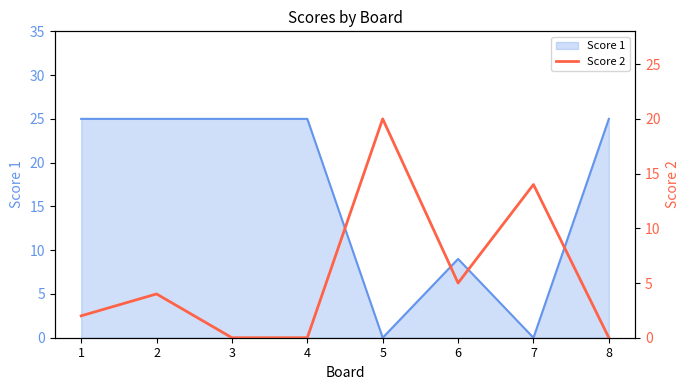

Where is Score 1 nearest to the value 12?

6